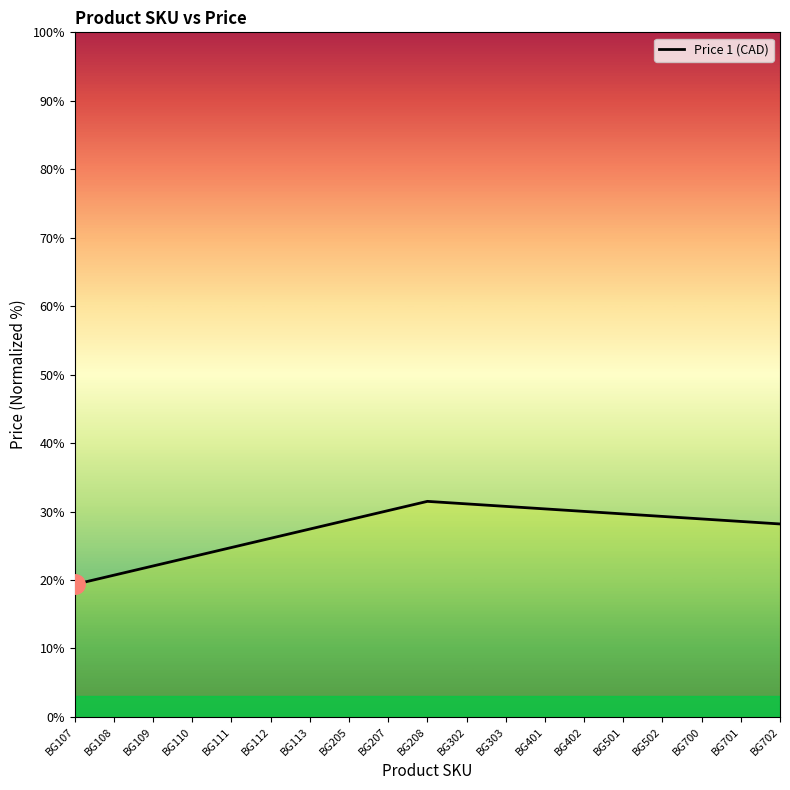

What is the change in value from BG208 to BG402?

-1.5